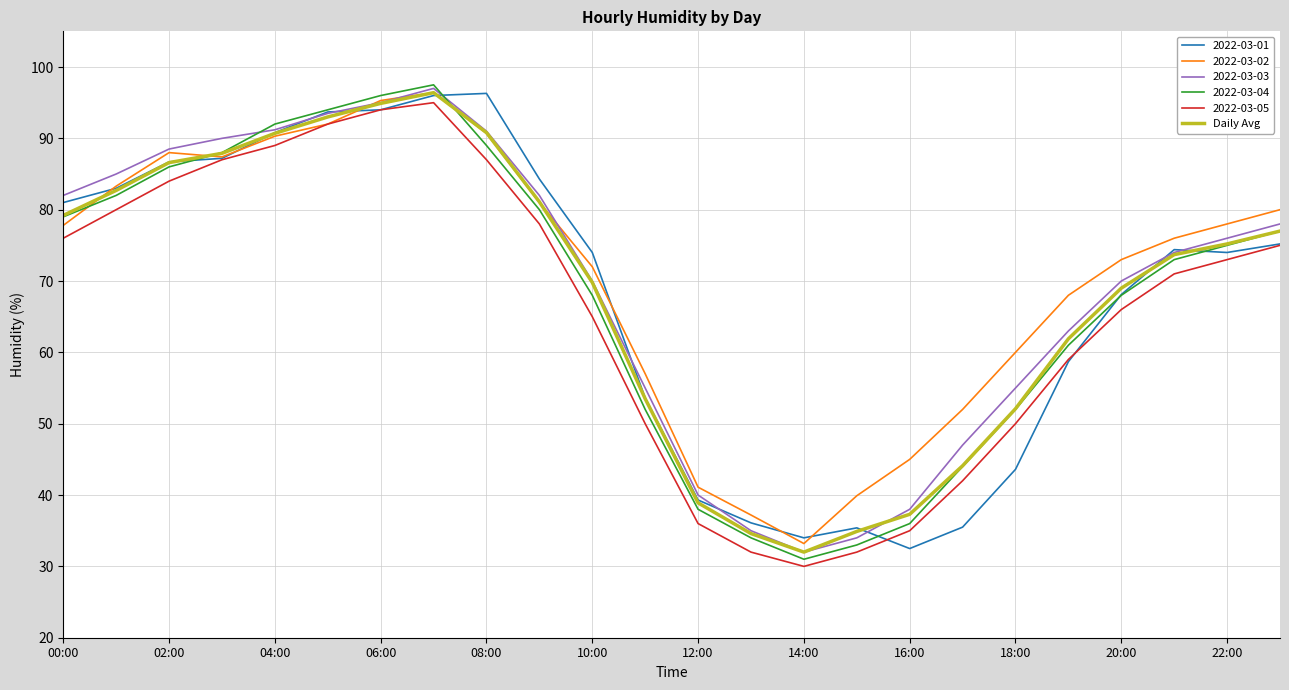

What is the minimum value for 2022-03-04?

31.0